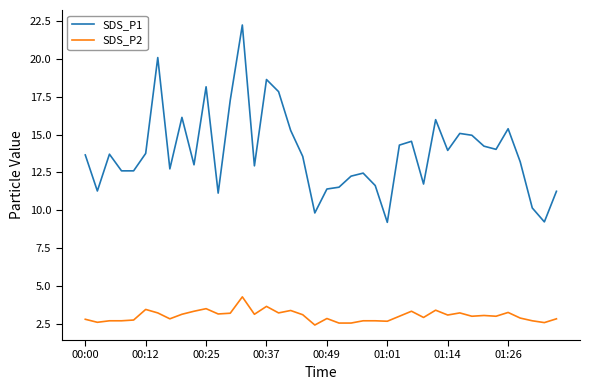

How many lines are shown in the chart?

2